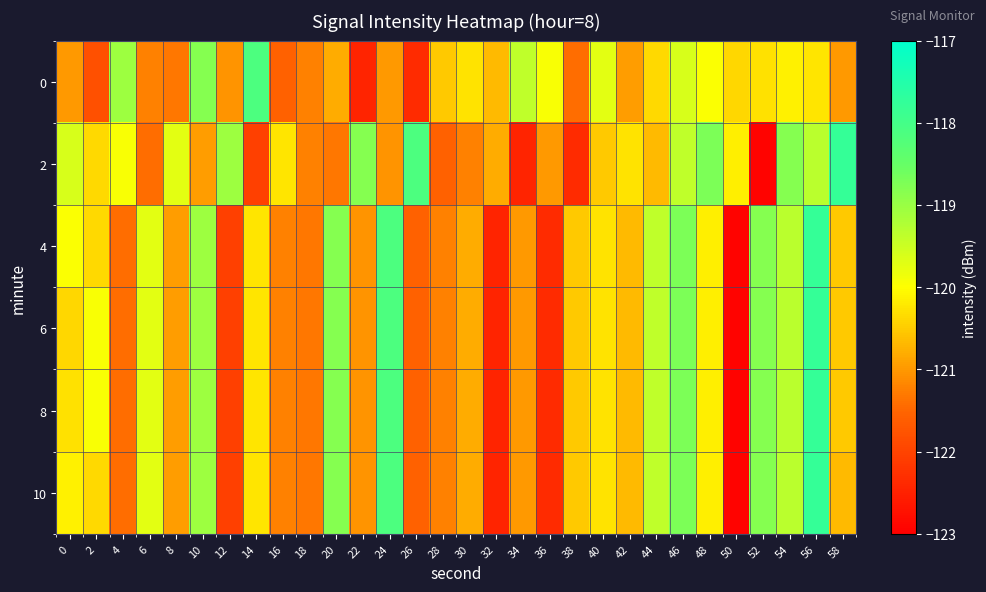

What is the total value across all series at 38?

-725.8